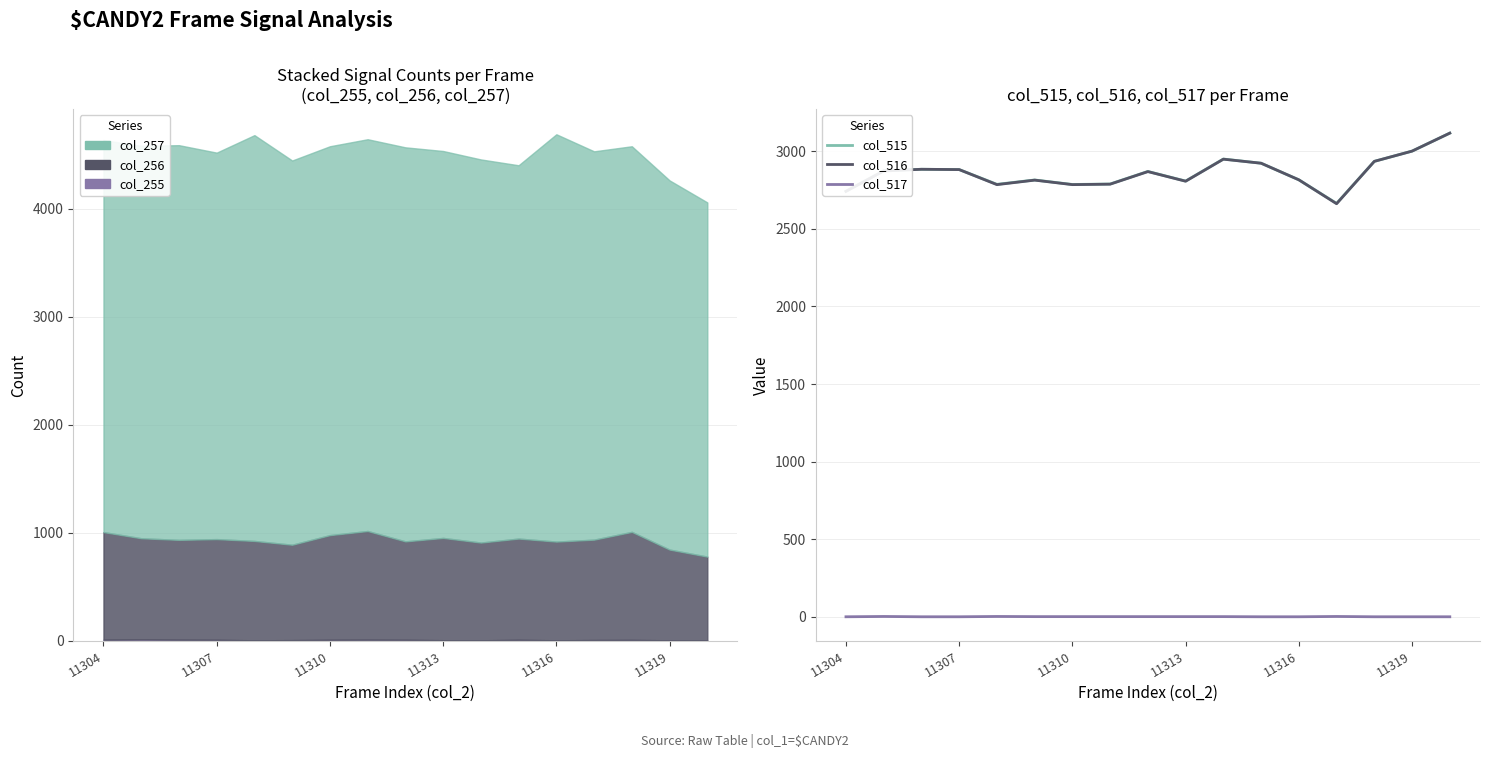

Between 11310 and 6, which series saw the biggest shift?

col_516